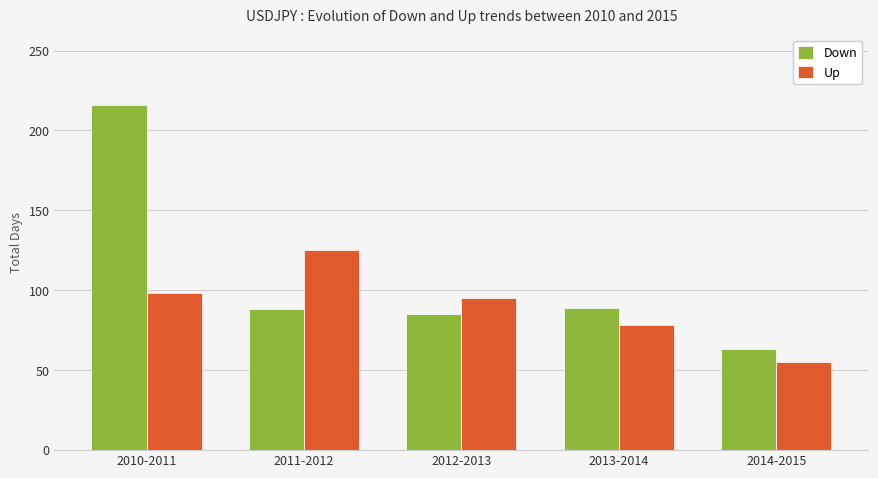

Is the value of Down at 2014-2015 greater than the value of Up at 2010-2011?

No